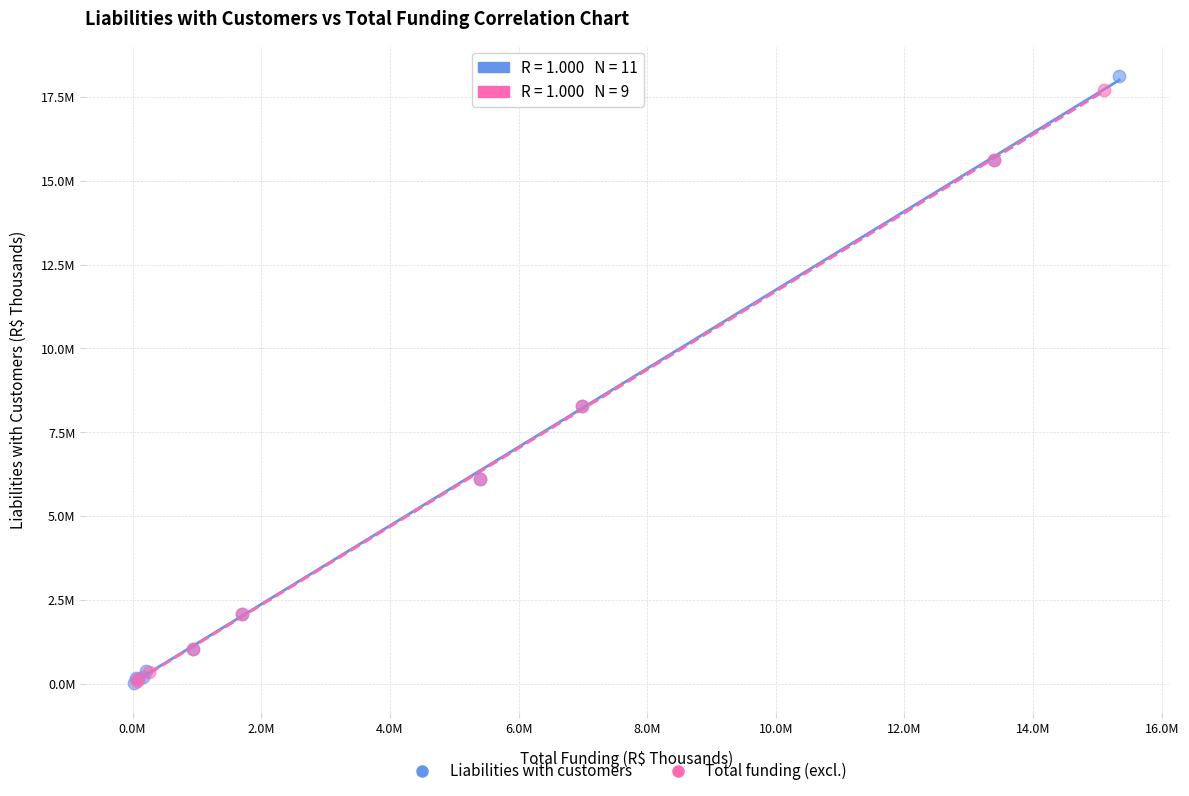

Which series reaches the maximum Y coordinate?

Liabilities with customers